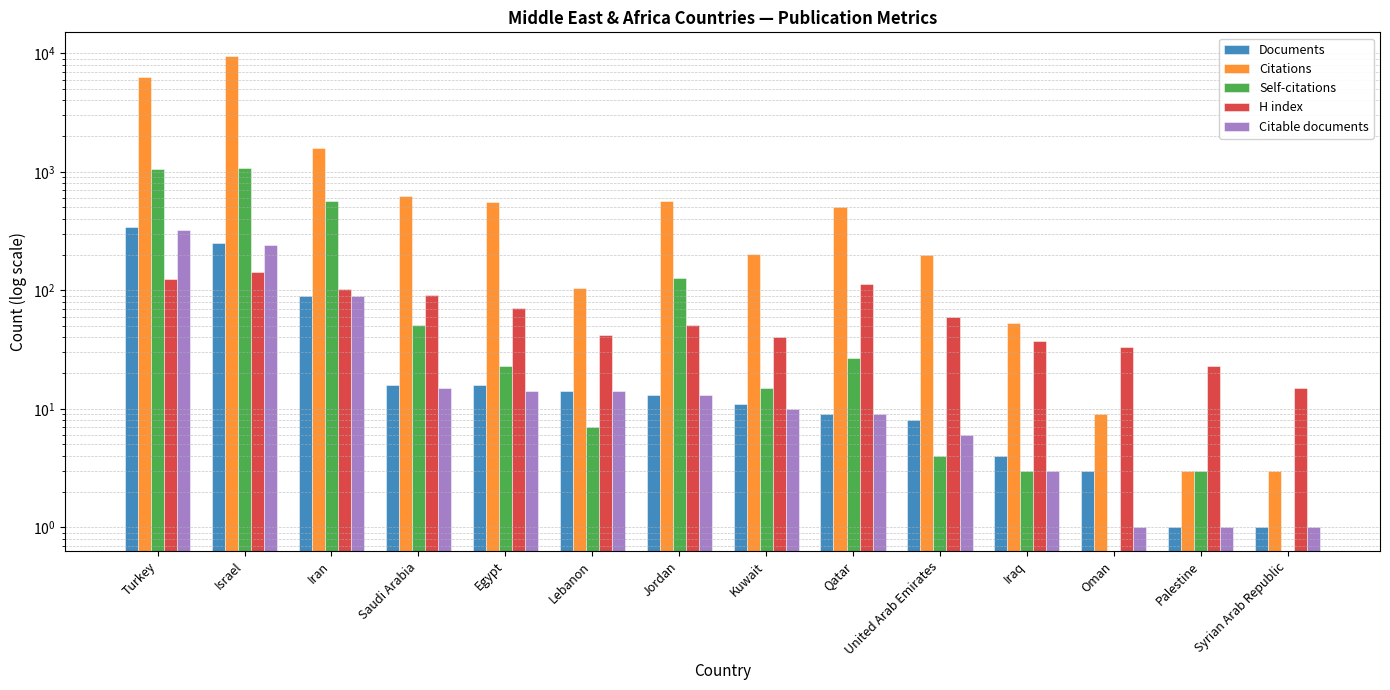

What is the maximum value for Documents?

339